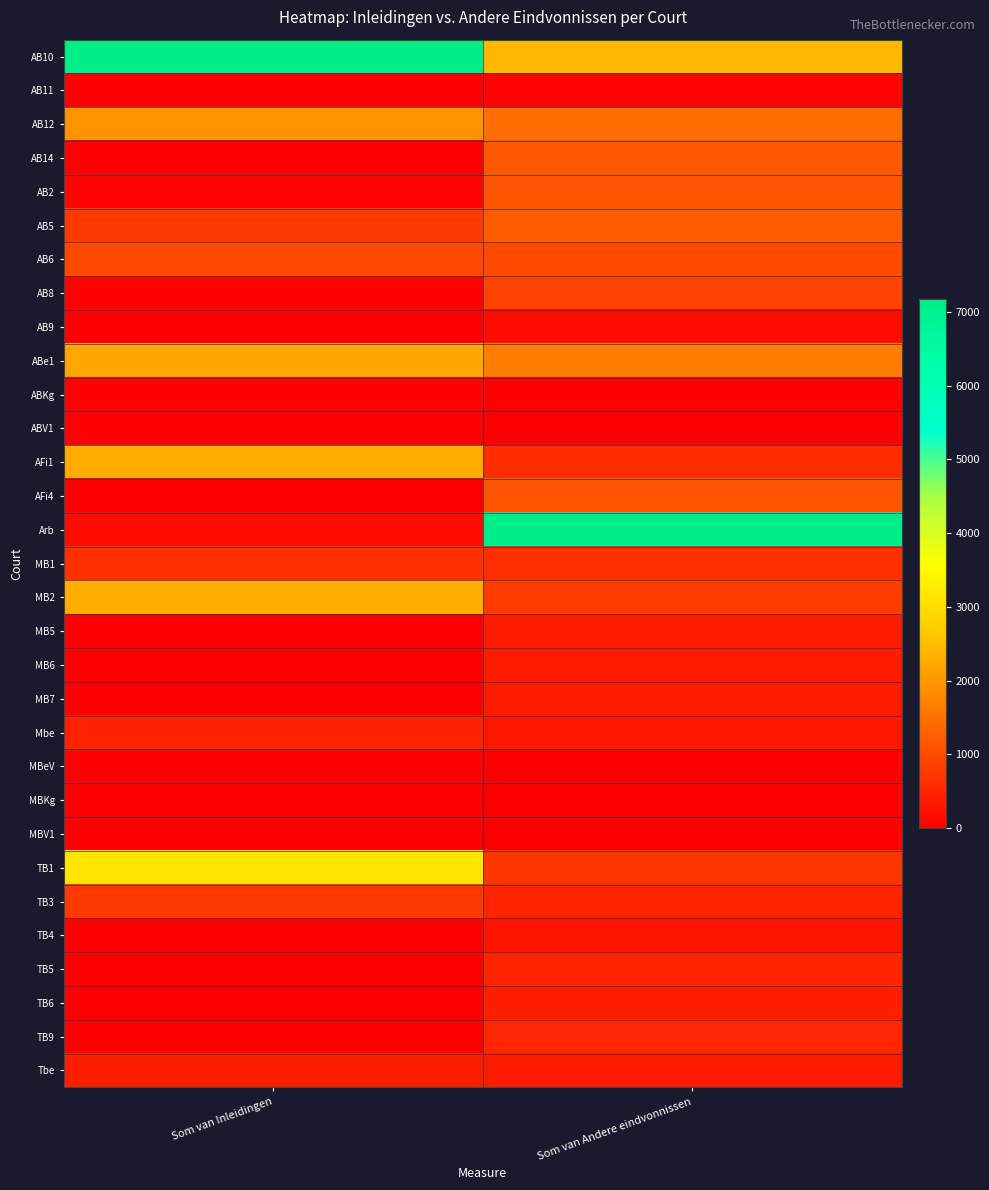

Reading right to left, list all the values displayed in this chart.

AB10: Som van Andere eindvonnissen=2426	Som van Inleidingen=7176
AB11: Som van Andere eindvonnissen=63	Som van Inleidingen=0
AB12: Som van Andere eindvonnissen=1456	Som van Inleidingen=1939
AB14: Som van Andere eindvonnissen=1173	Som van Inleidingen=19
AB2: Som van Andere eindvonnissen=1109	Som van Inleidingen=64
AB5: Som van Andere eindvonnissen=1210	Som van Inleidingen=768
AB6: Som van Andere eindvonnissen=974	Som van Inleidingen=962
AB8: Som van Andere eindvonnissen=895	Som van Inleidingen=38
AB9: Som van Andere eindvonnissen=162	Som van Inleidingen=2
ABe1: Som van Andere eindvonnissen=1662	Som van Inleidingen=2188
ABKg: Som van Andere eindvonnissen=16	Som van Inleidingen=19
ABV1: Som van Andere eindvonnissen=10	Som van Inleidingen=28
AFi1: Som van Andere eindvonnissen=607	Som van Inleidingen=2262
AFi4: Som van Andere eindvonnissen=1125	Som van Inleidingen=1
Arb: Som van Andere eindvonnissen=7134	Som van Inleidingen=157
MB1: Som van Andere eindvonnissen=637	Som van Inleidingen=634
MB2: Som van Andere eindvonnissen=793	Som van Inleidingen=2307
MB5: Som van Andere eindvonnissen=382	Som van Inleidingen=7
MB6: Som van Andere eindvonnissen=383	Som van Inleidingen=7
MB7: Som van Andere eindvonnissen=368	Som van Inleidingen=1
Mbe: Som van Andere eindvonnissen=318	Som van Inleidingen=446
MBeV: Som van Andere eindvonnissen=9	Som van Inleidingen=27
MBKg: Som van Andere eindvonnissen=5	Som van Inleidingen=6
MBV1: Som van Andere eindvonnissen=0	Som van Inleidingen=12
TB1: Som van Andere eindvonnissen=711	Som van Inleidingen=3137
TB3: Som van Andere eindvonnissen=467	Som van Inleidingen=768
TB4: Som van Andere eindvonnissen=276	Som van Inleidingen=0
TB5: Som van Andere eindvonnissen=493	Som van Inleidingen=0
TB6: Som van Andere eindvonnissen=428	Som van Inleidingen=6
TB9: Som van Andere eindvonnissen=507	Som van Inleidingen=0
Tbe: Som van Andere eindvonnissen=373	Som van Inleidingen=431